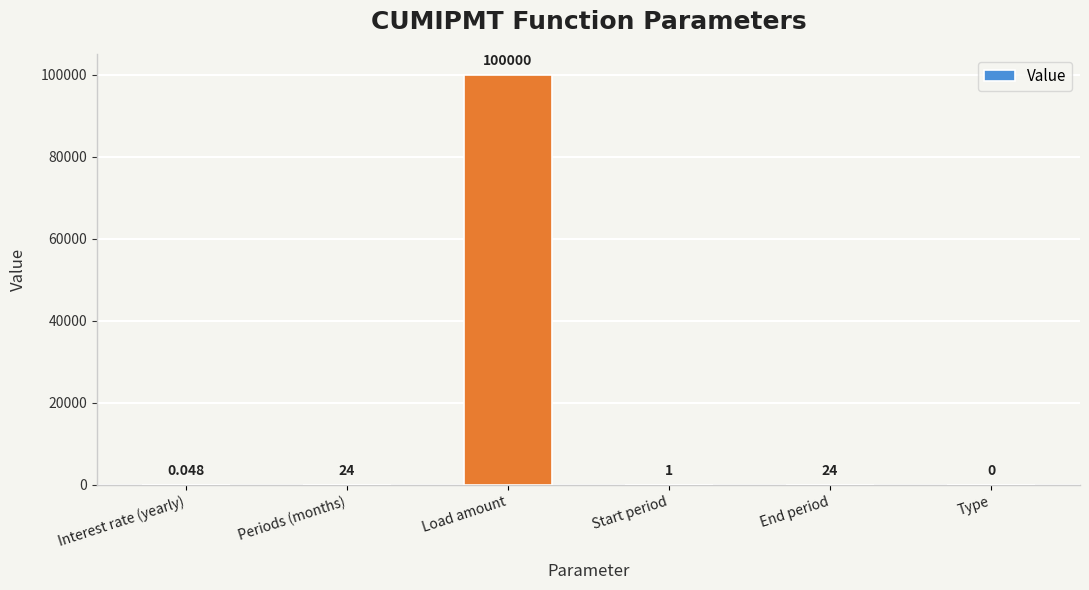

Which has a higher value, Type or Interest rate (yearly)?

Interest rate (yearly)